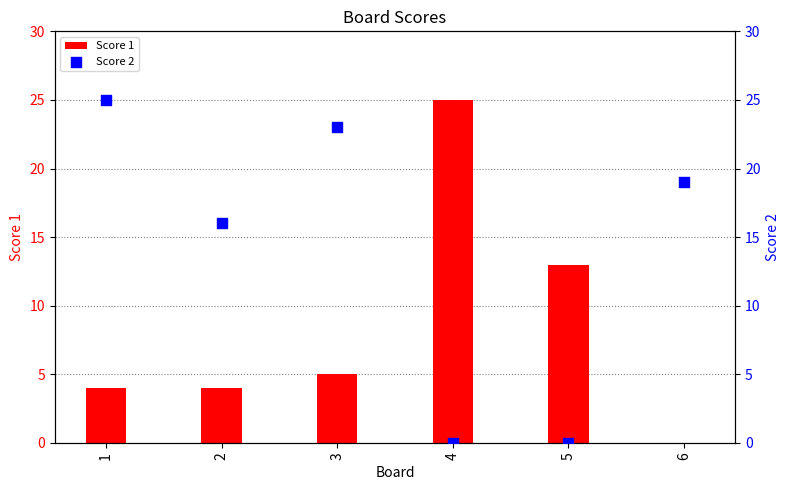

At which category is the sum across all series the highest?

1